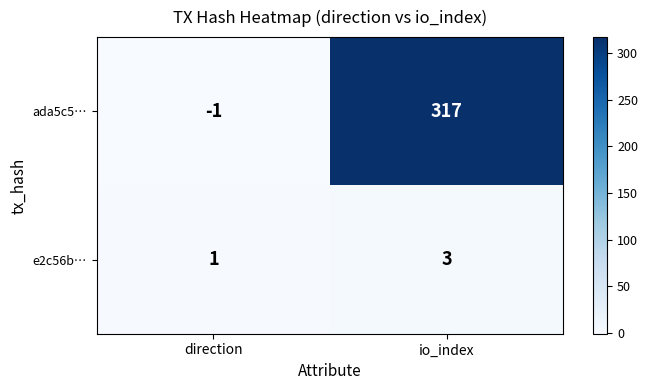

How many series are shown in this chart?

2